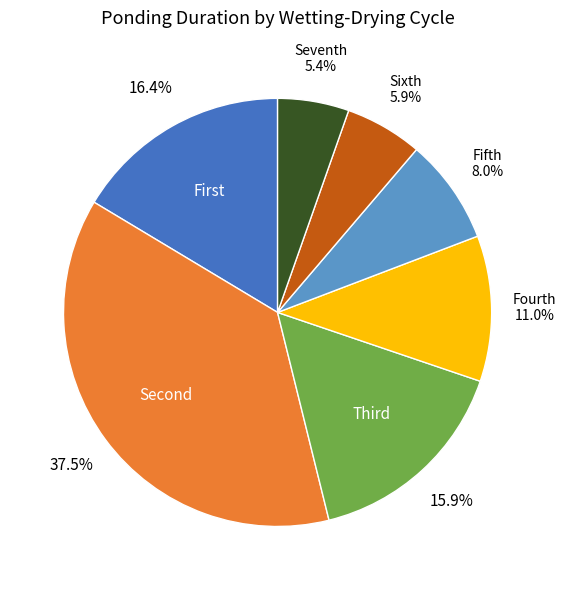

To the nearest percent, what percentage of the pie is Fourth?

11%